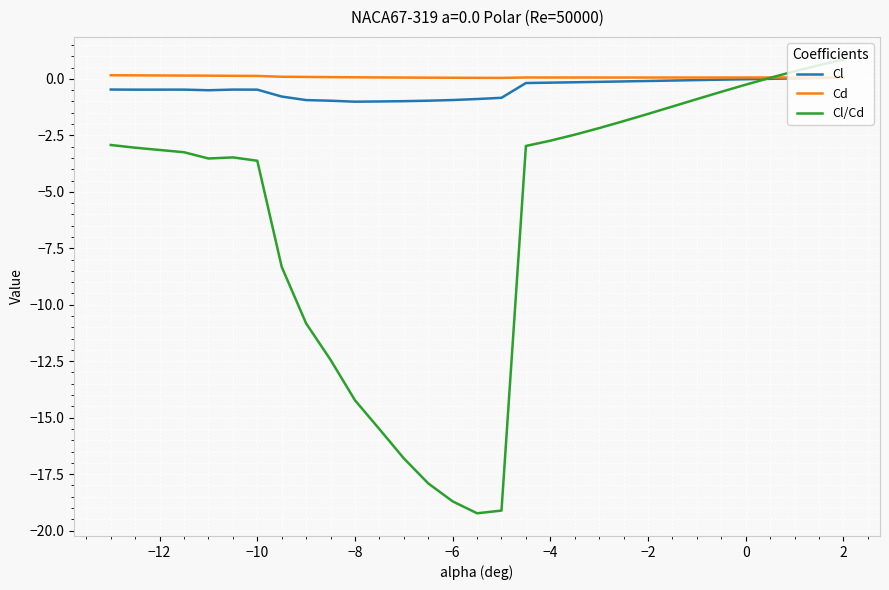

What is the minimum value shown in the chart?

-19.2